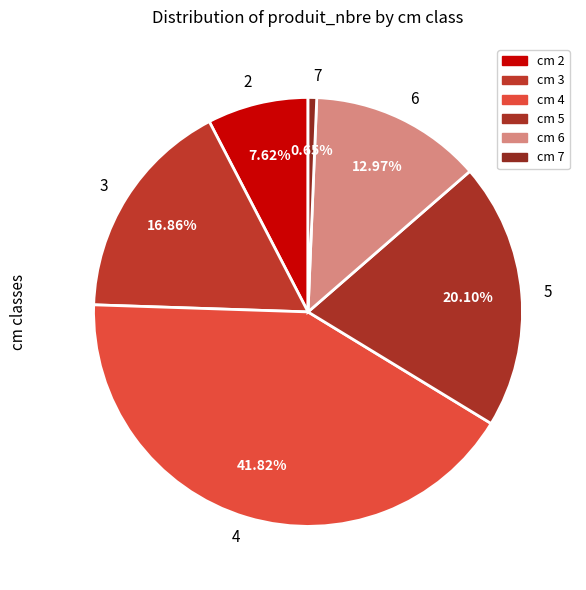

Count the number of slices in the pie.

6